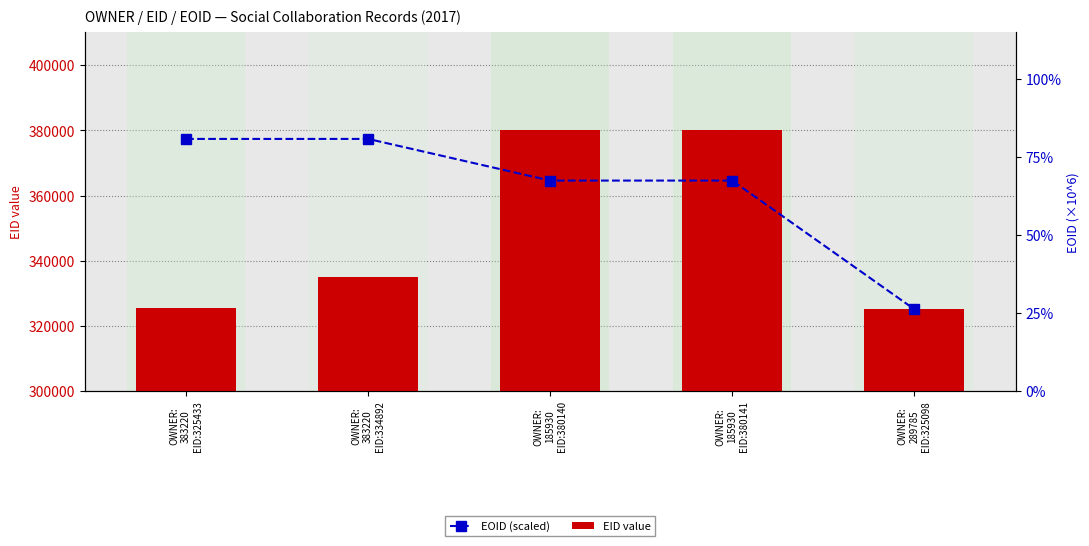

What position from the right is OWNER:
383220
EID:325433?

5